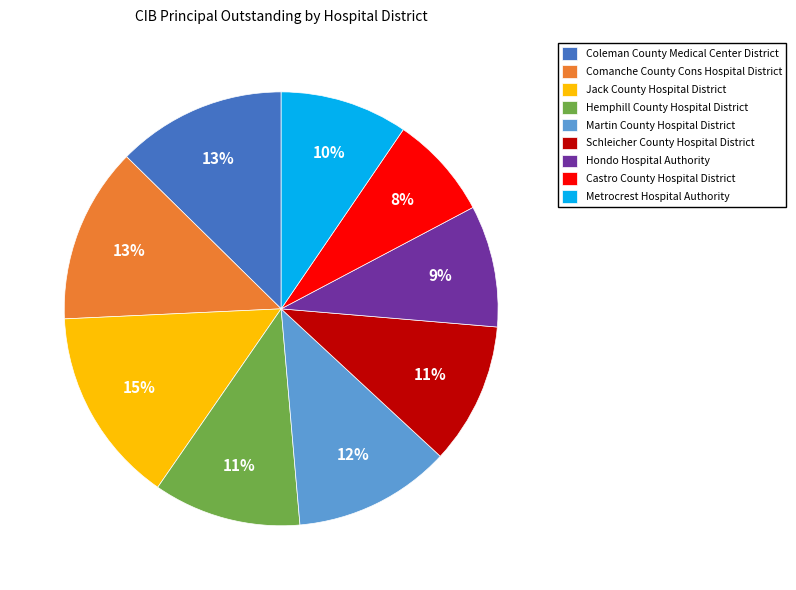

To the nearest percent, what portion does Schleicher County Hospital District represent?

11%